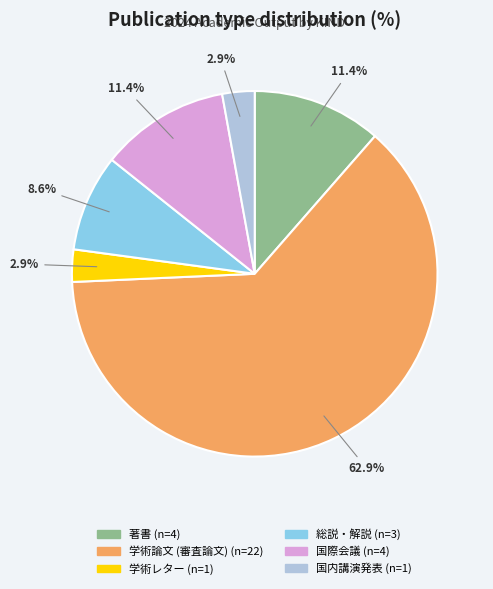

Is it true that 国内講演発表 is 12% of the pie?

False